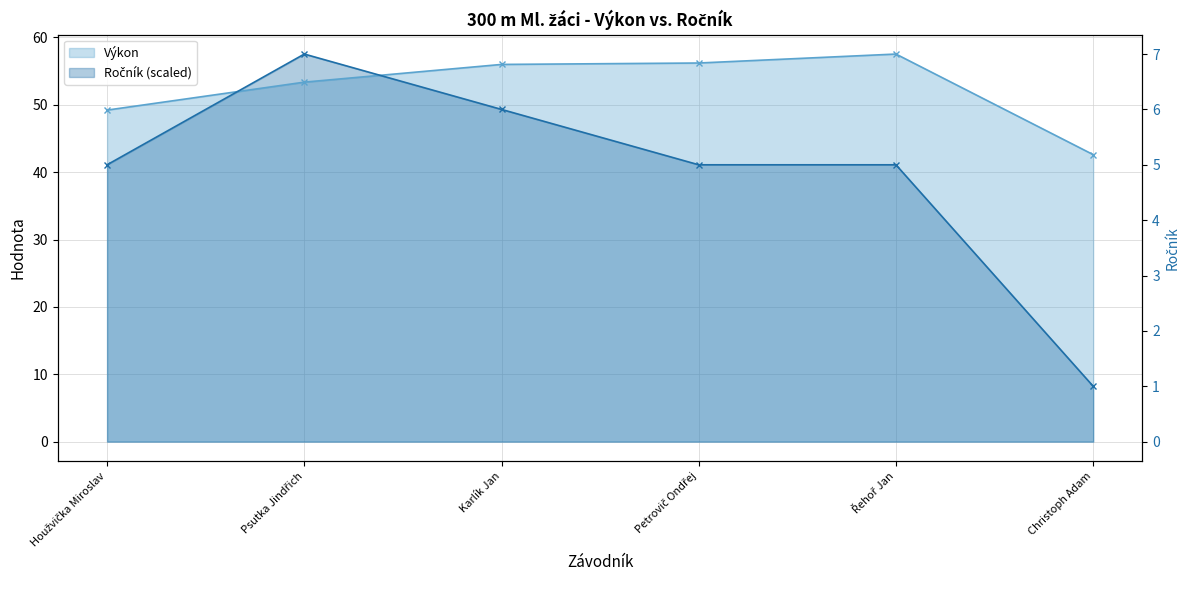

List the series in order of their overall mean, lowest first.

Ročník, Výkon